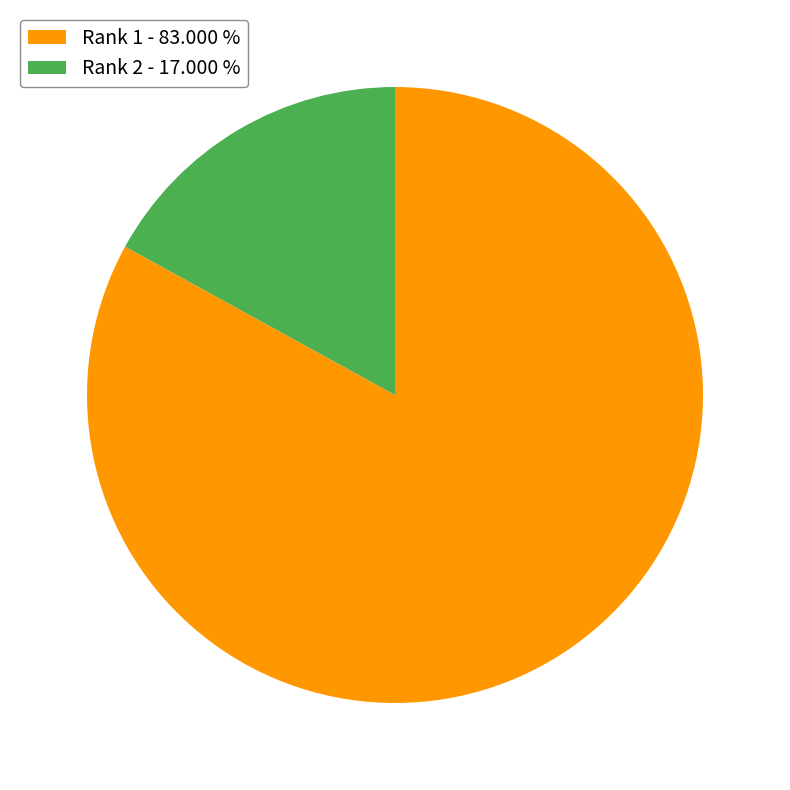

Is there a majority slice in this chart?

Yes